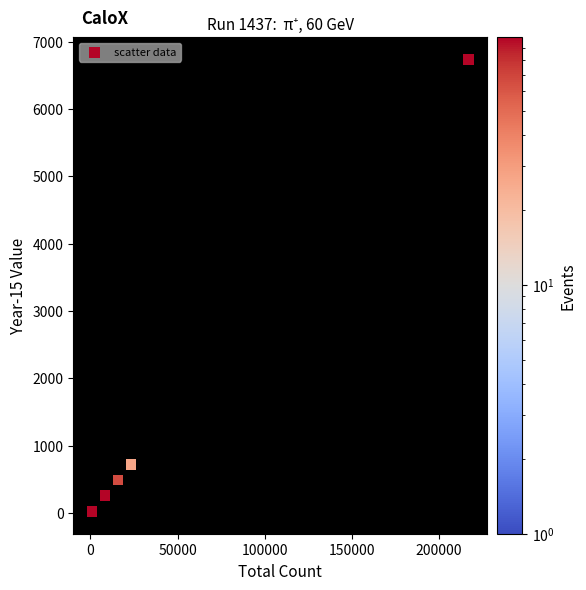

What Y value in the scatter plot is closest to 3377?

718.5